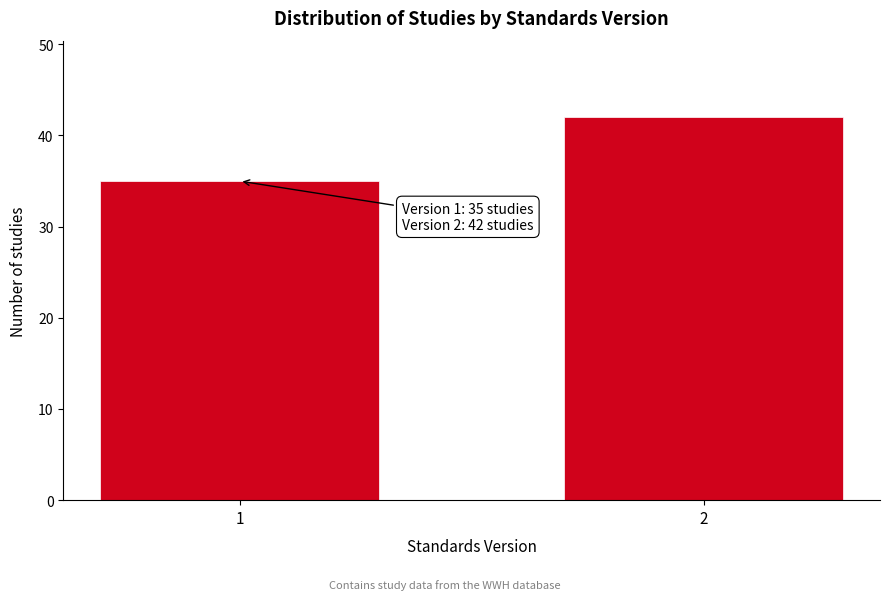

Reading left to right, transcribe all the data shown in this chart.

35	42